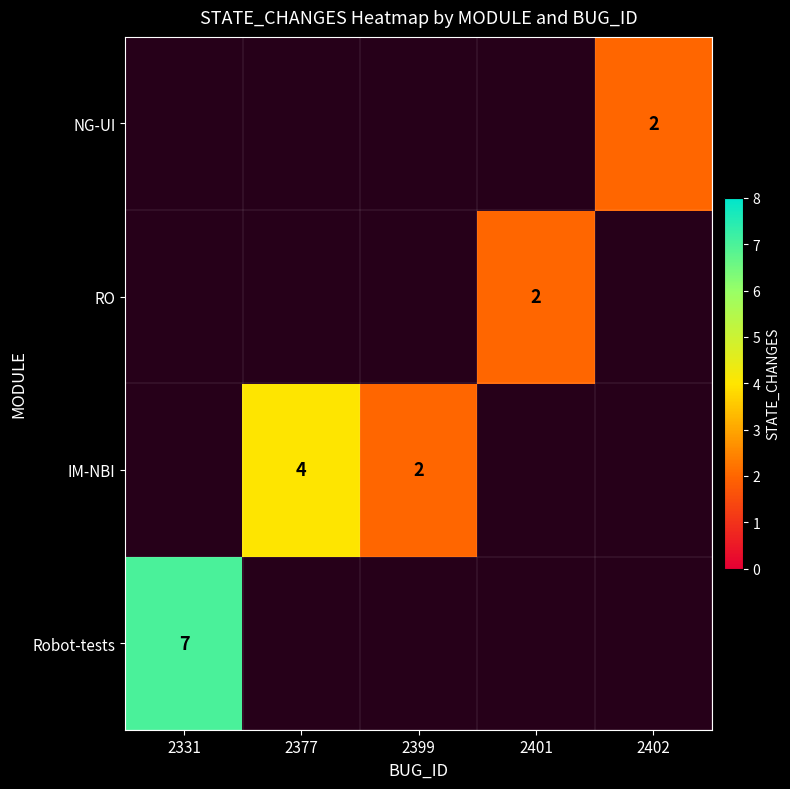

Count the number of categories in the chart.

5